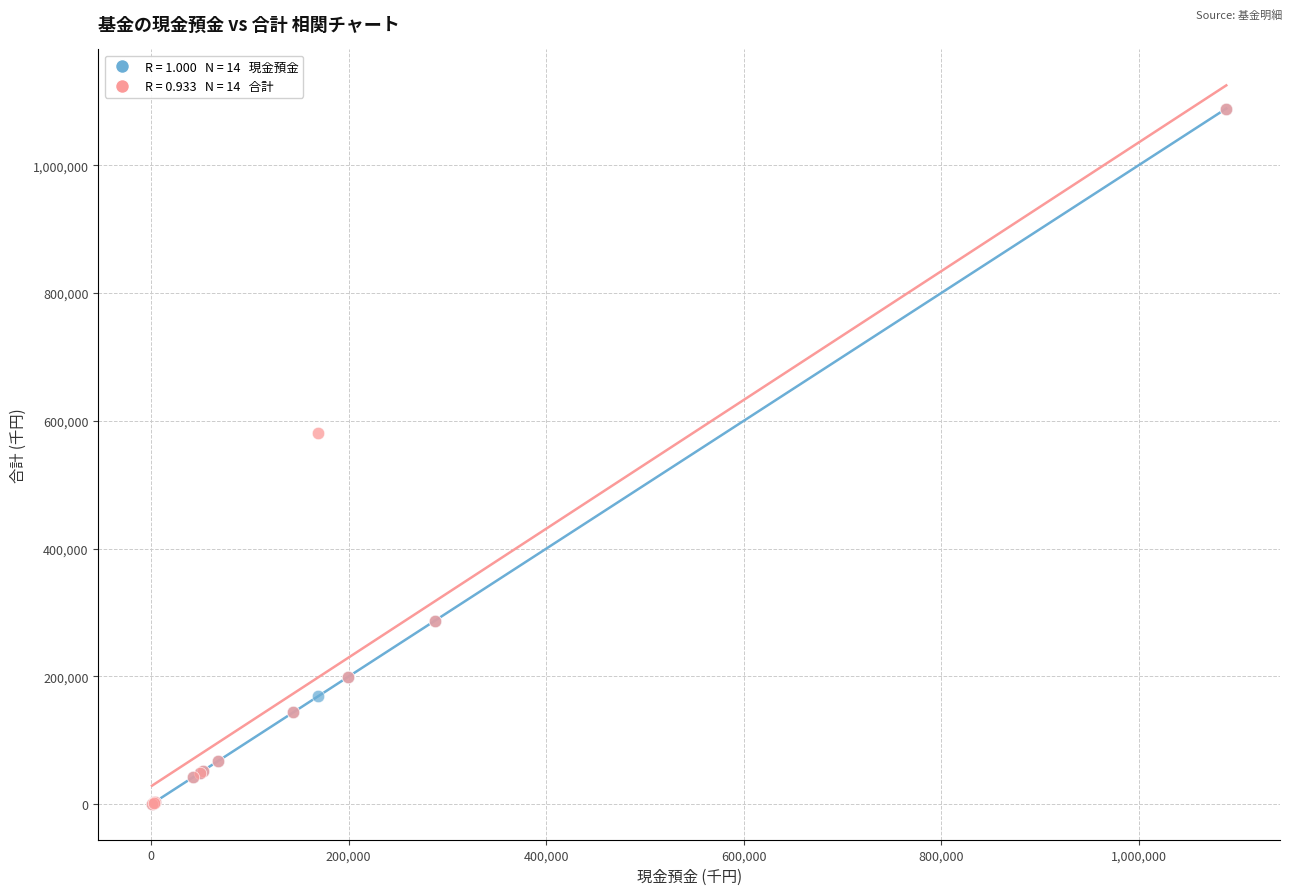

Across all series, what Y value is closest to 544807?

581379